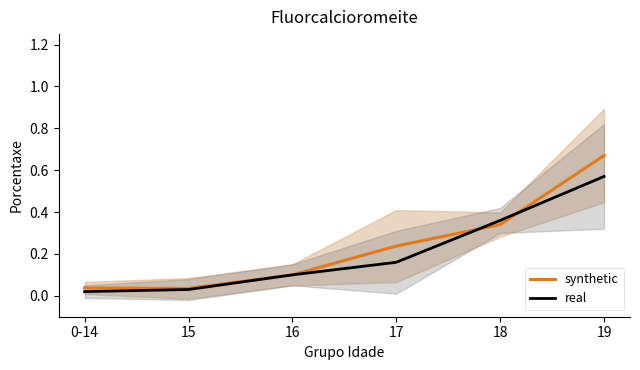

True or false: synthetic has more than 1 points higher than both neighbors.

False